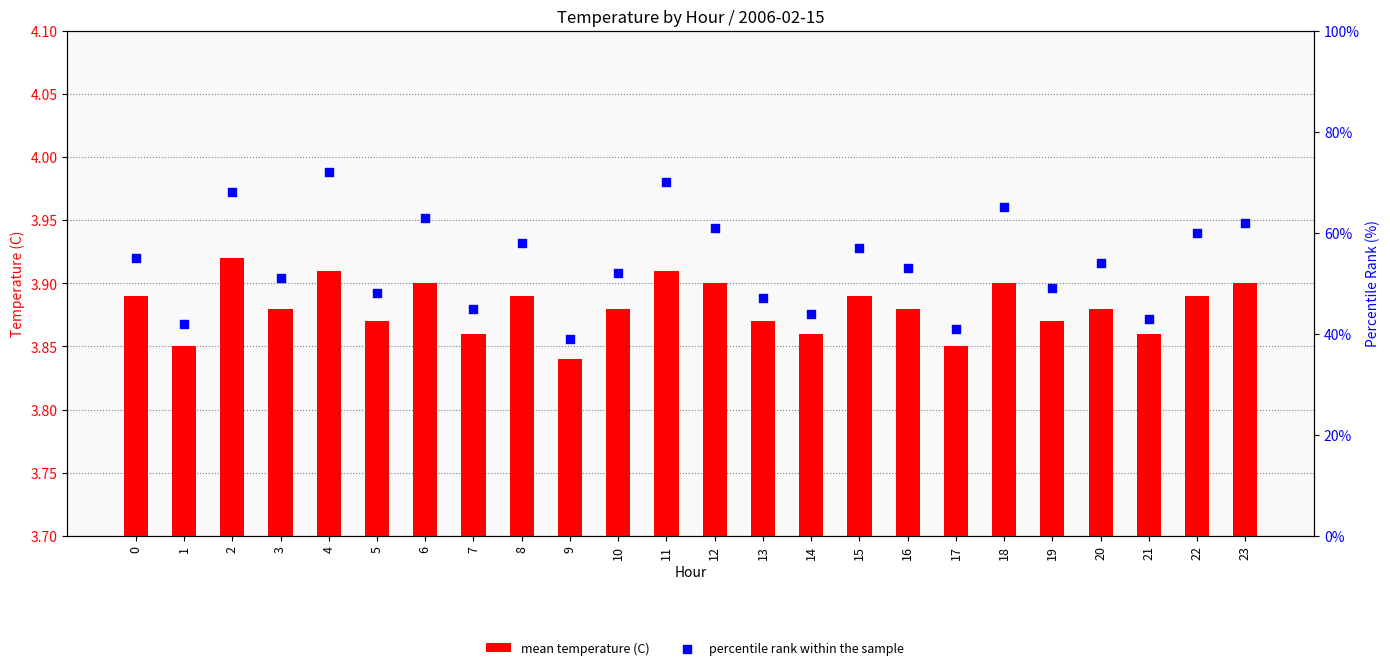

What are all the series names shown in the legend?

mean temperature (C), percentile rank within the sample